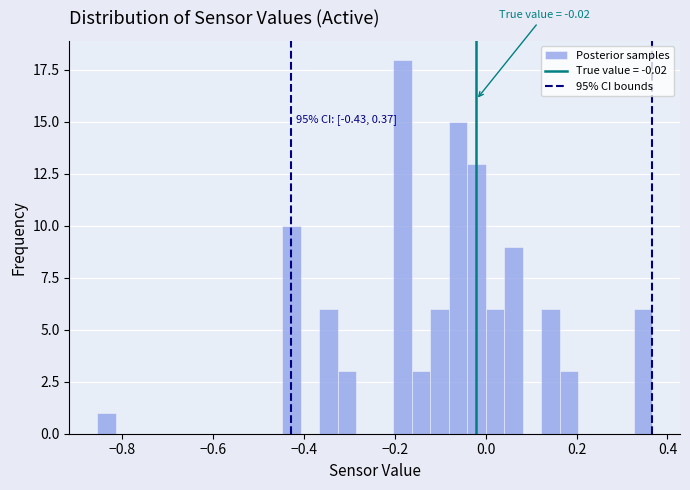

Read against the x-axis, roughly where is the centre of the tallest bar?

-0.18